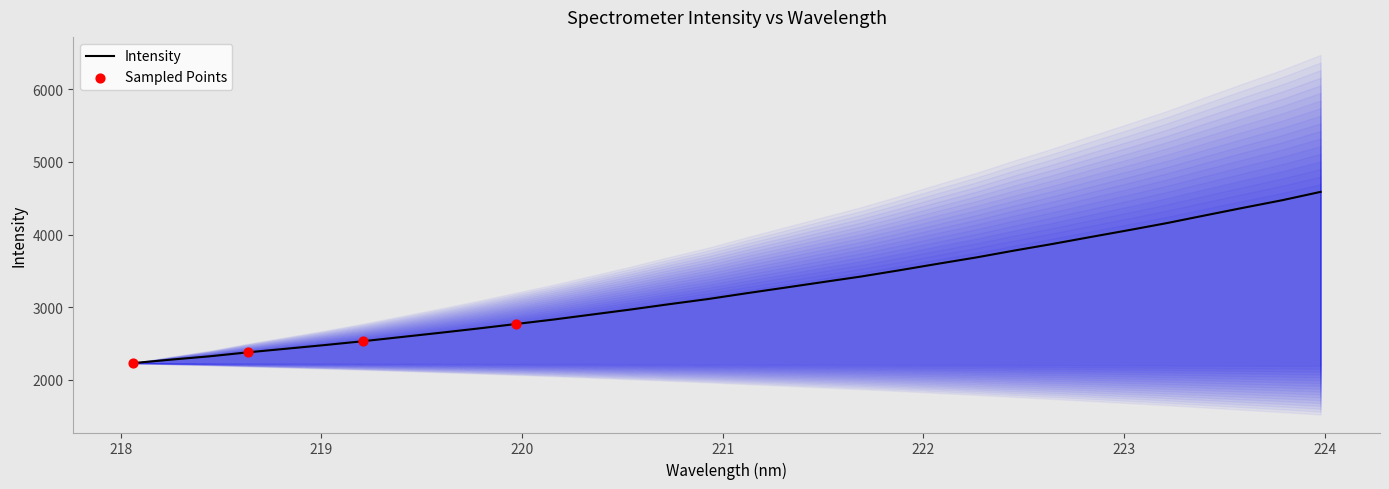

What is the change in value from 218.0596 to 221.6902?

+1193.1